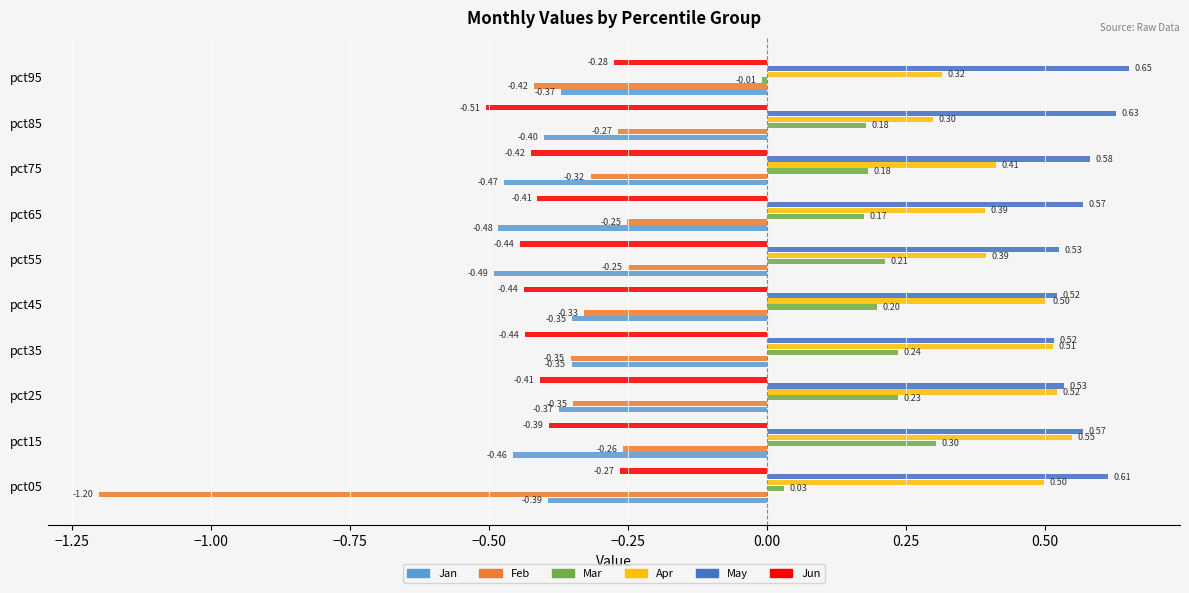

At pct55, list the series in order from largest to smallest.

May, Apr, Mar, Feb, Jun, Jan